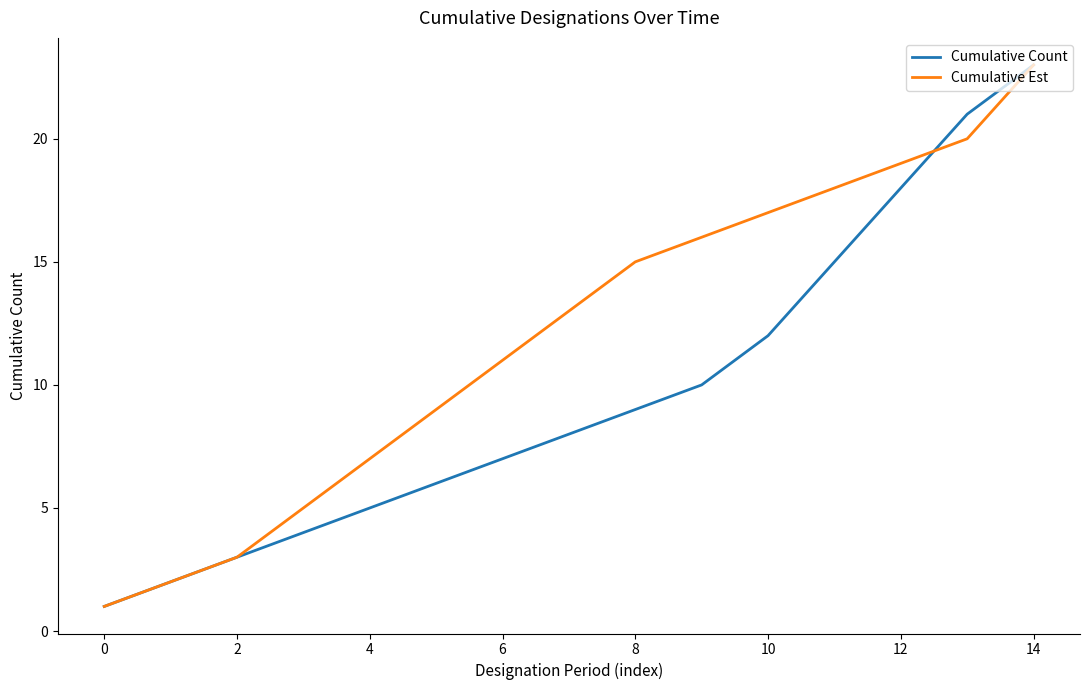

Which series has the largest total across all categories?

Cumulative Est